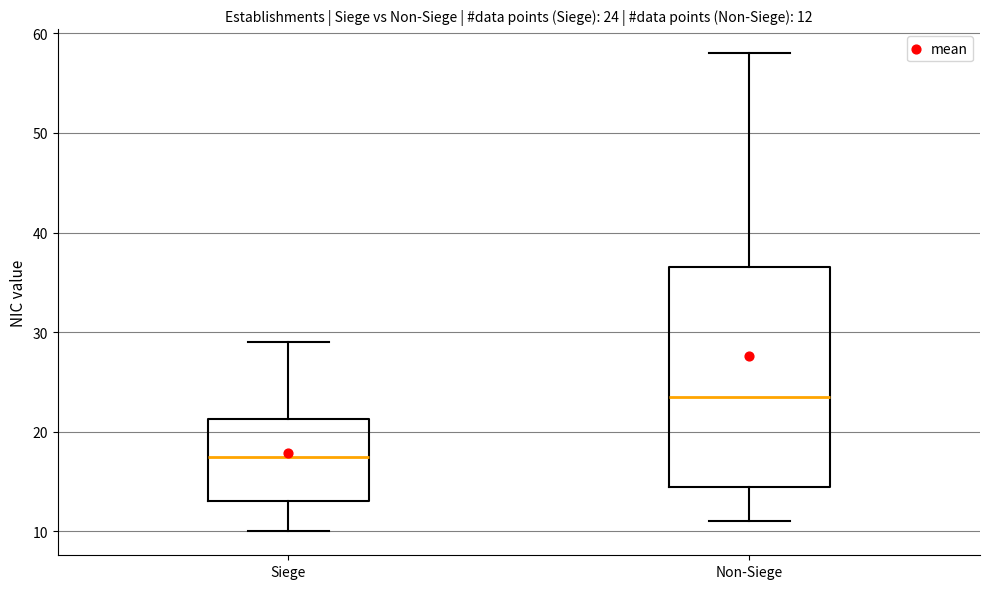

Which box is the tallest, from its lower edge to its upper edge?

Non-Siege